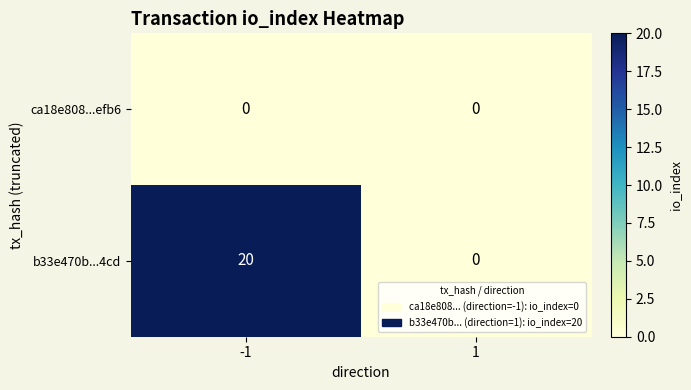

Reading left to right, extract all data points from this chart.

ca18e808...efb6: 0	0
b33e470b...4cd: 20	0